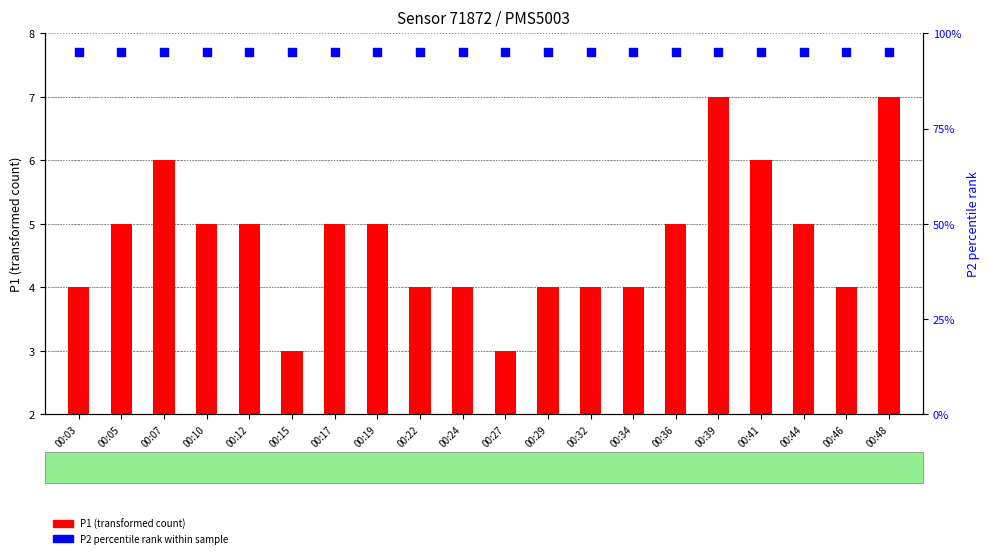

Which series reaches the minimum Y coordinate?

P1 (transformed count)